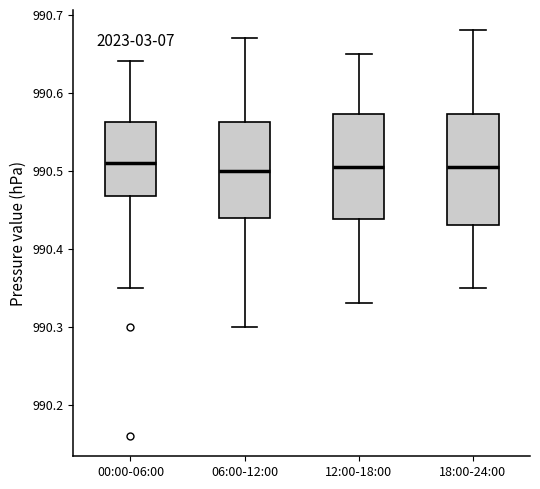

Reading left to right, transcribe this box plot: for each box, give where its median line is, the range the box spans, and where its two whiskers end, as read against the y-axis. The values are not printed on the chart, so give them approximately, as read against the axis.

00:00-06:00: median 990.51, box 990.47 to 990.56, whiskers 990.35 to 990.64
06:00-12:00: median 990.50, box 990.44 to 990.56, whiskers 990.30 to 990.67
12:00-18:00: median 990.51, box 990.44 to 990.57, whiskers 990.33 to 990.65
18:00-24:00: median 990.51, box 990.43 to 990.57, whiskers 990.35 to 990.68